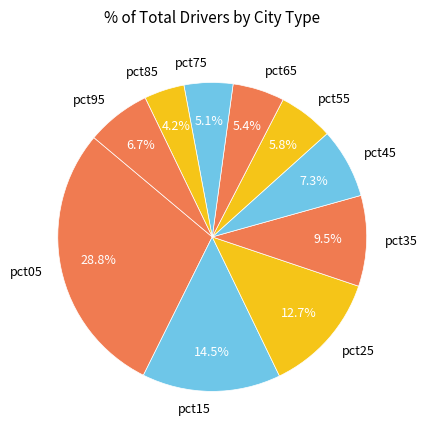

How many slices are in this pie chart?

10